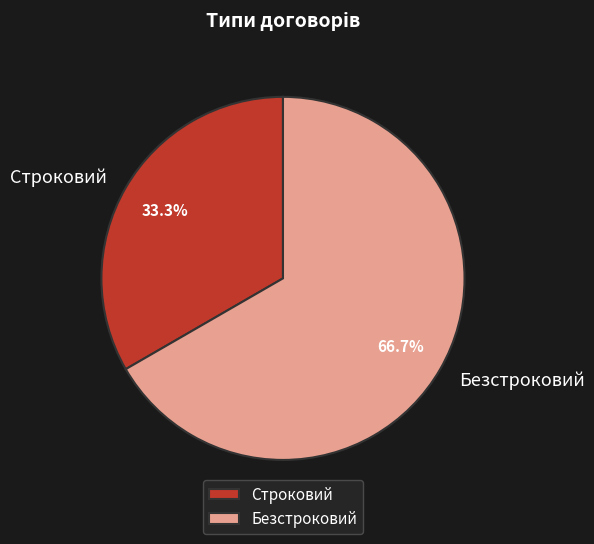

Is it true that Строковий is 28% of the pie?

False